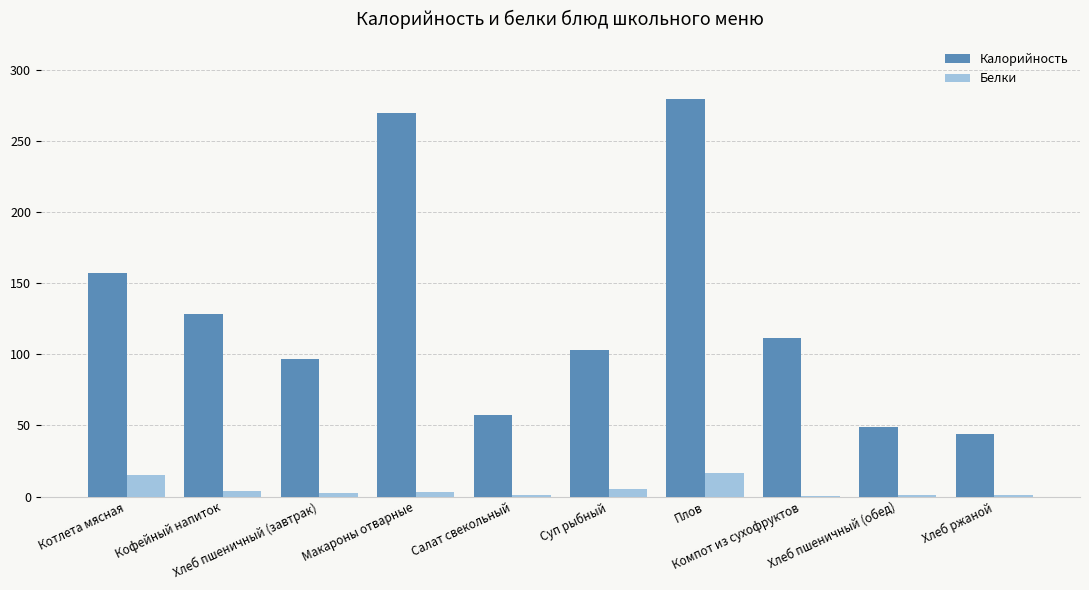

What is the highest value of the Белки series?

16.4